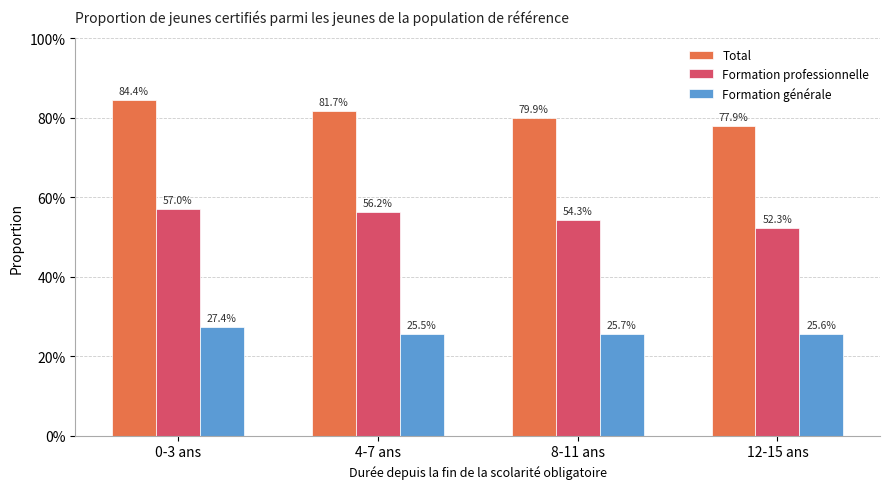

What is the total value across all series at 8-11 ans?

1.6